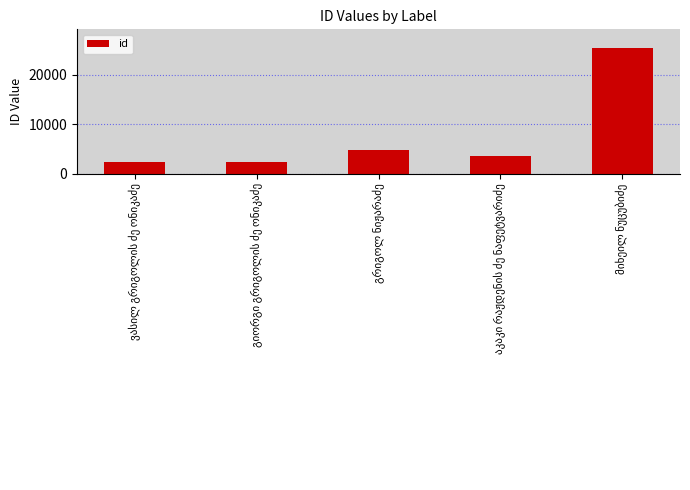

What is the greatest value displayed?

25411